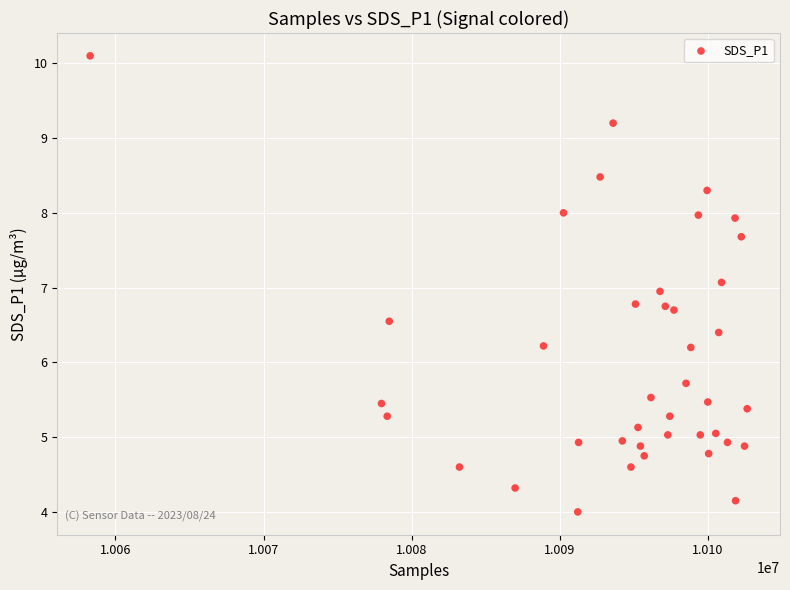

What is the range of X values (max minus min)?

44350.0